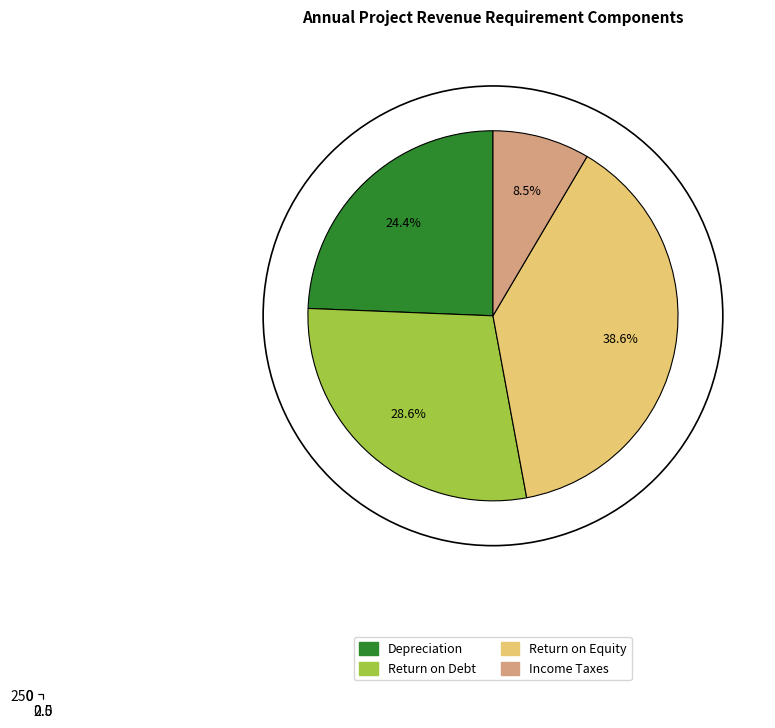

Approximately how many times larger is the value at Return on Debt compared to Return on Equity?

0.7